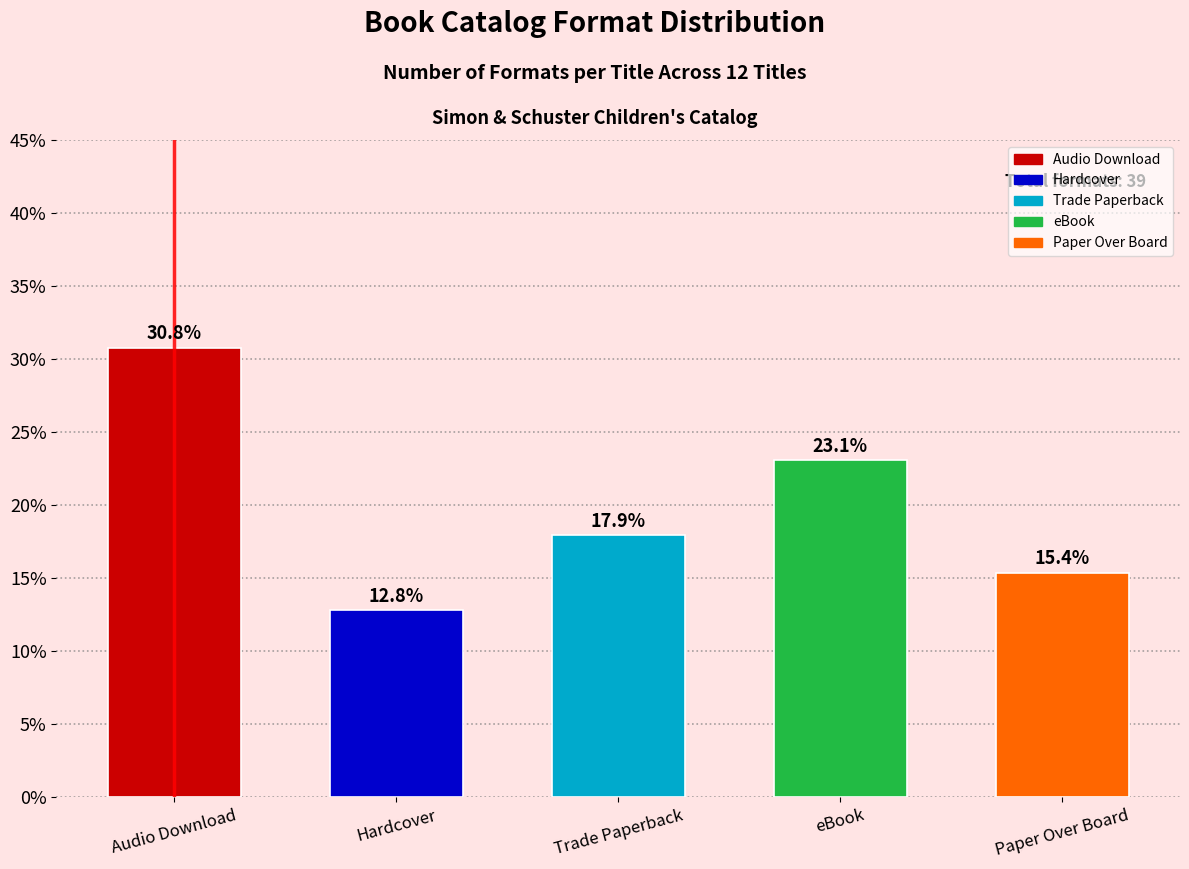

Reading right to left, list all the values displayed in this chart.

Paper Over Board=15.4	eBook=23.1	Trade Paperback=17.9	Hardcover=12.8	Audio Download=30.8